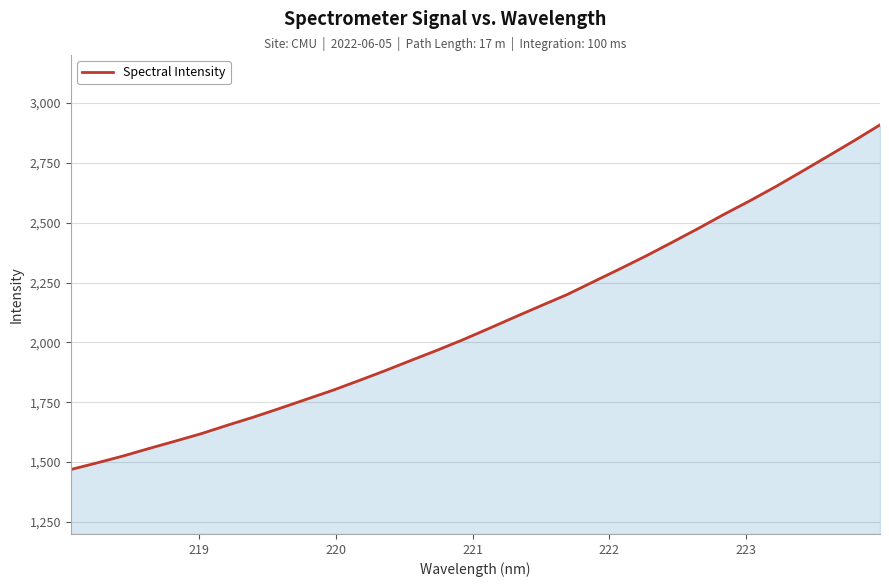

What is the average value?

2088.8